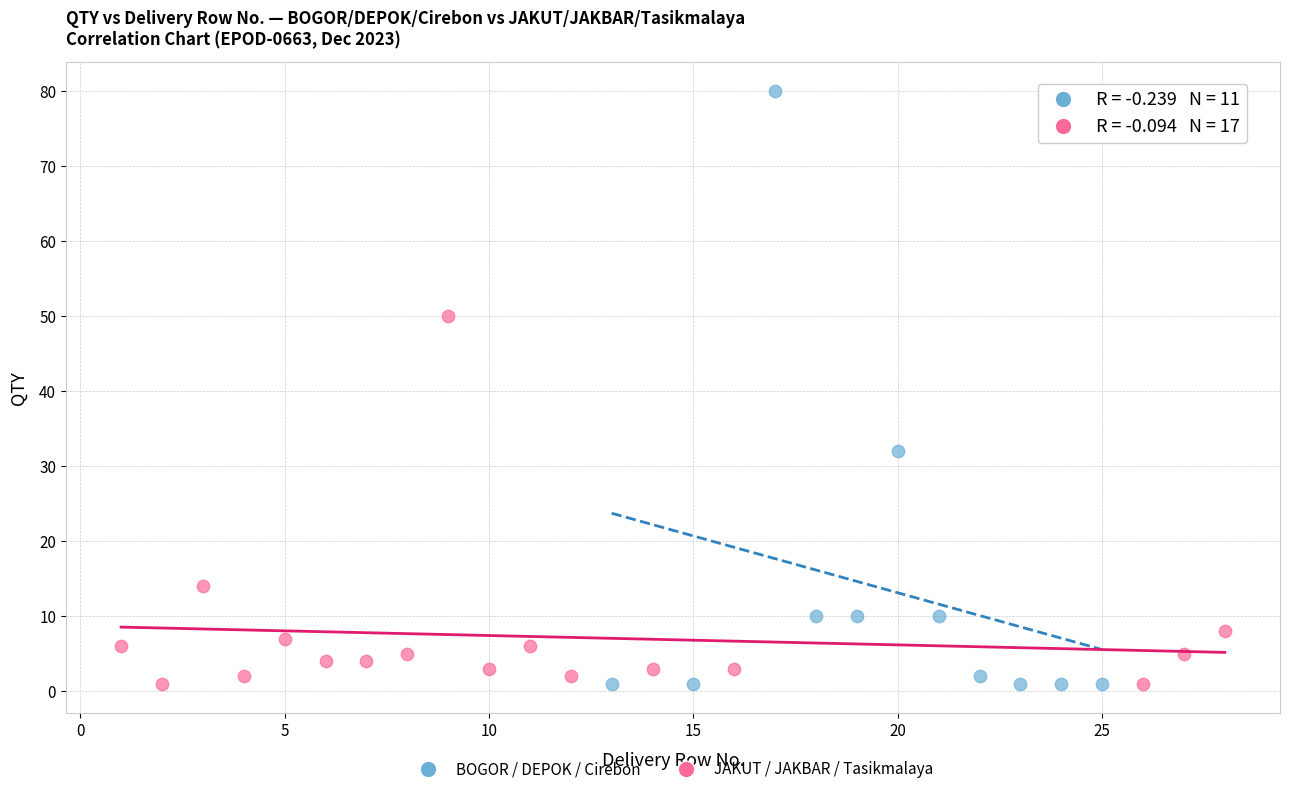

What are all the series names shown in the legend?

BOGOR / DEPOK / Cirebon, JAKUT / JAKBAR / Tasikmalaya